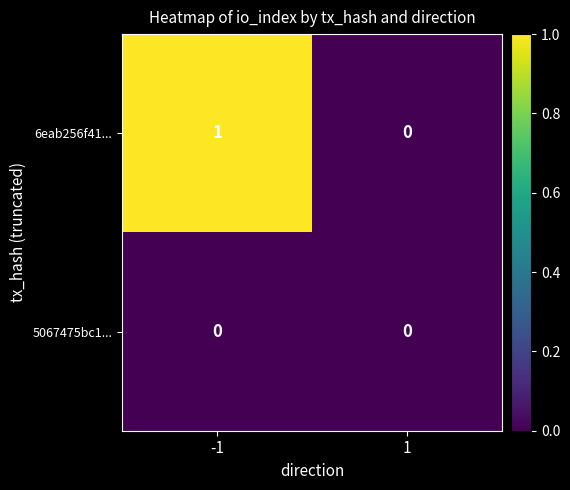

Which series changed the most between -1 and 1?

6eab256f41...